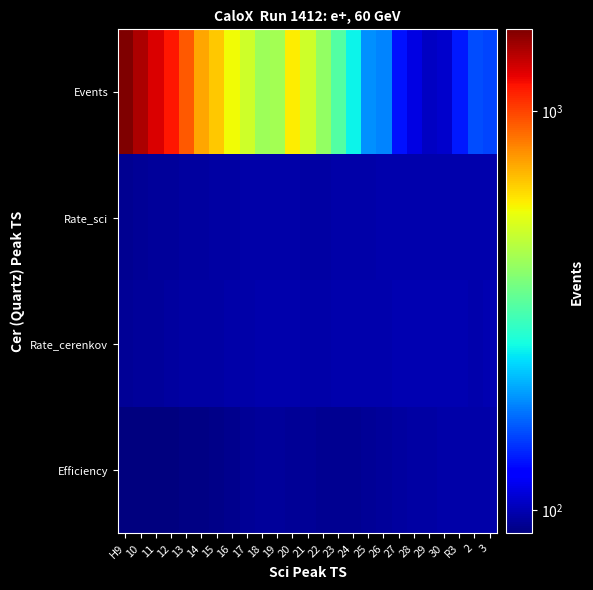

Rank the series by their maximum value, from lowest to highest.

Efficiency, Rate_sci, Rate_cerenkov, Events